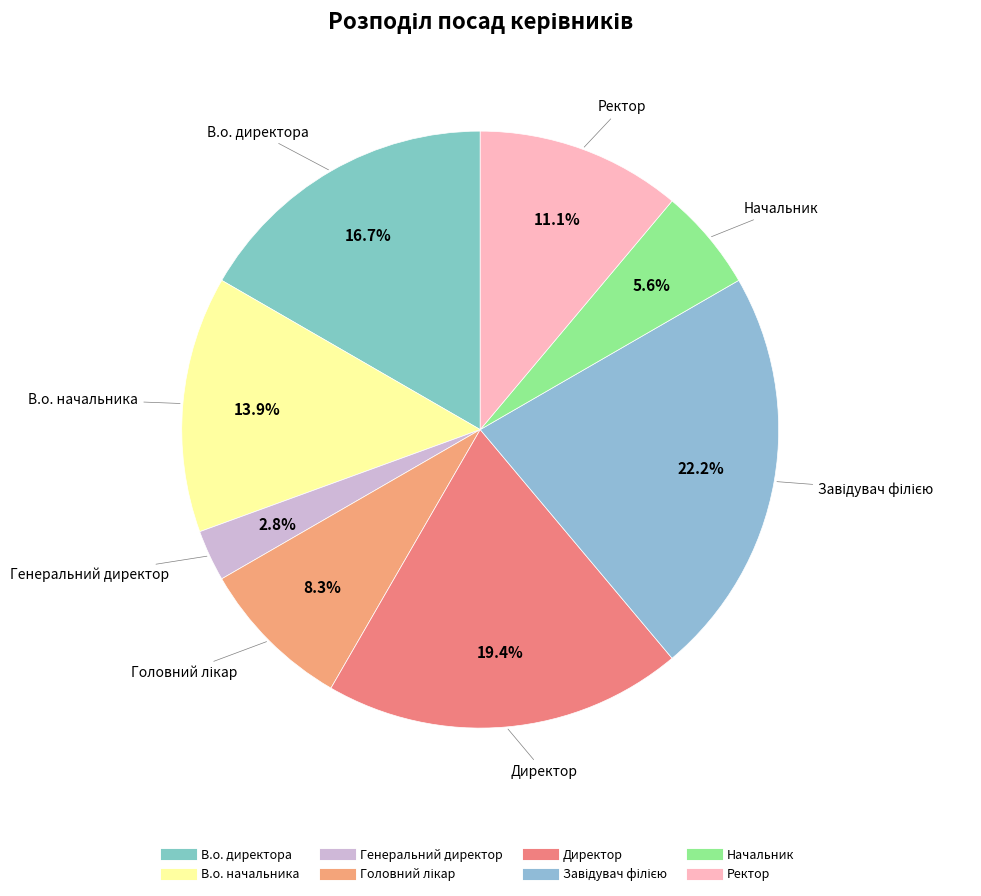

What percentage do Ректор and В.о. начальника together represent?

25.0%